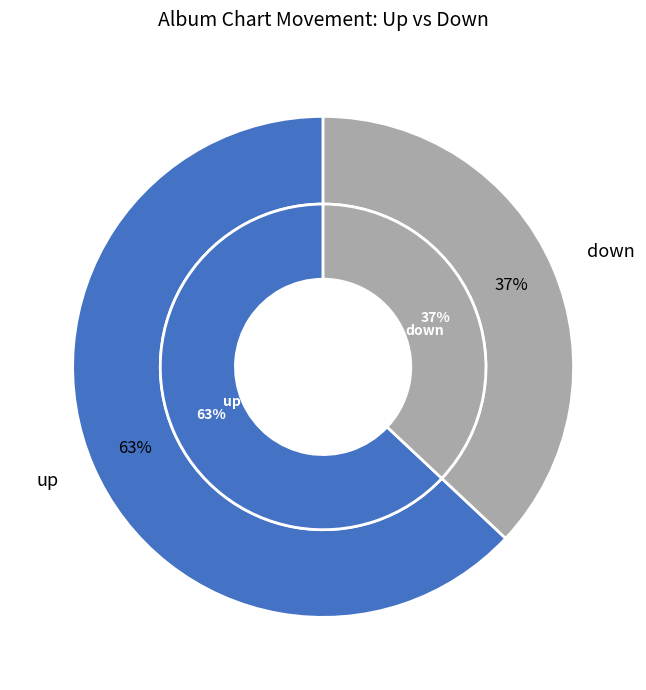

What percentage is the up slice, to the nearest percent?

63%